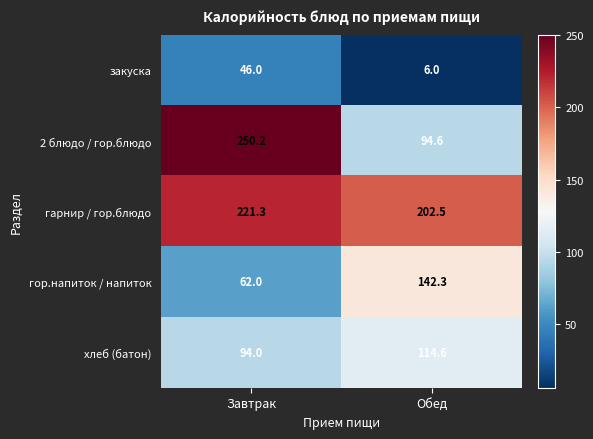

Reading left to right, what are all the values shown in this chart?

закуска: Завтрак=46.0	Обед=6.0
2 блюдо / гор.блюдо: Завтрак=250.2	Обед=94.6
гарнир / гор.блюдо: Завтрак=221.3	Обед=202.5
гор.напиток / напиток: Завтрак=62.0	Обед=142.3
хлеб (батон): Завтрак=94.0	Обед=114.6